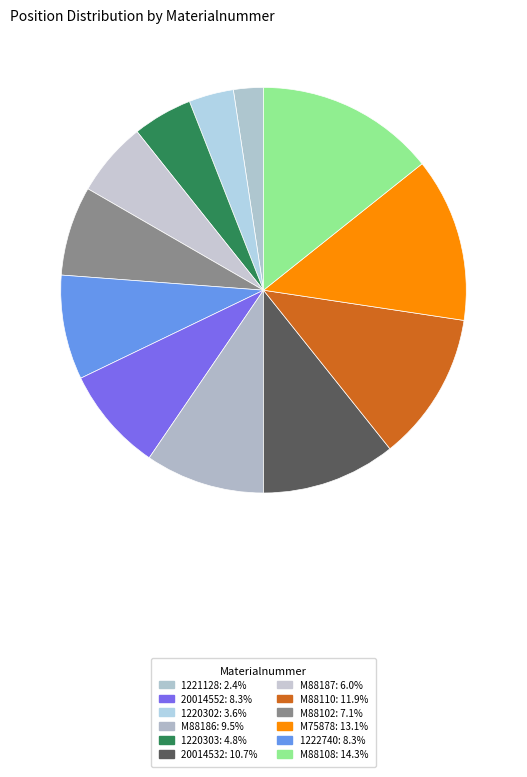

What is the largest slice in the pie chart?

M88108